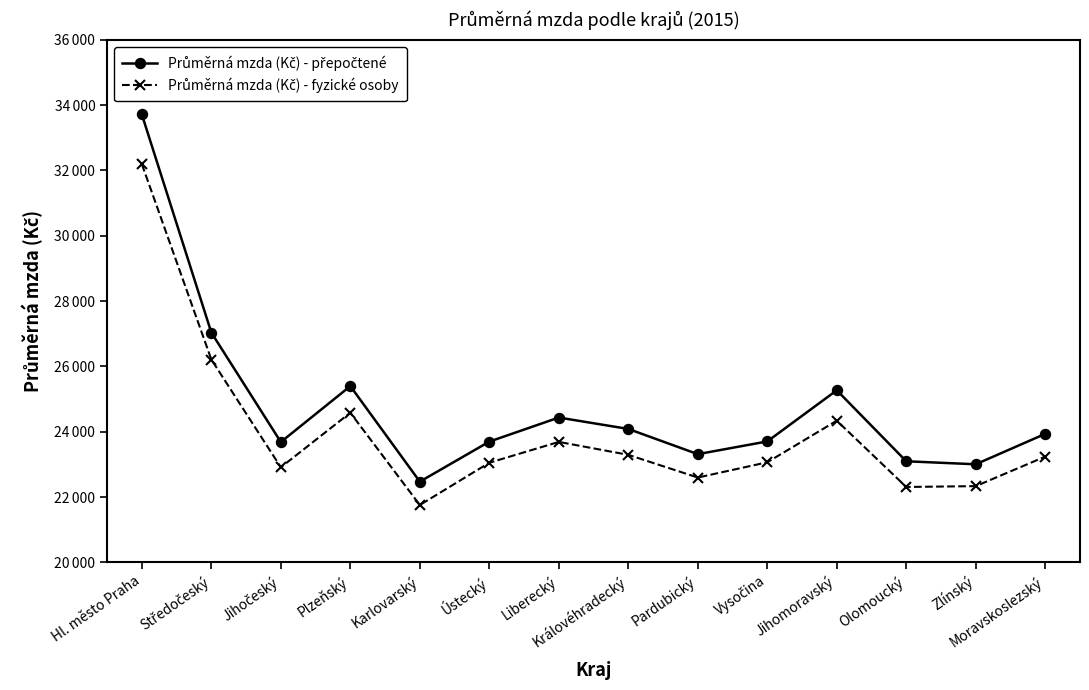

True or false: Průměrná mzda (Kč) - přepočtené and Průměrná mzda (Kč) - fyzické osoby cross at least once.

False